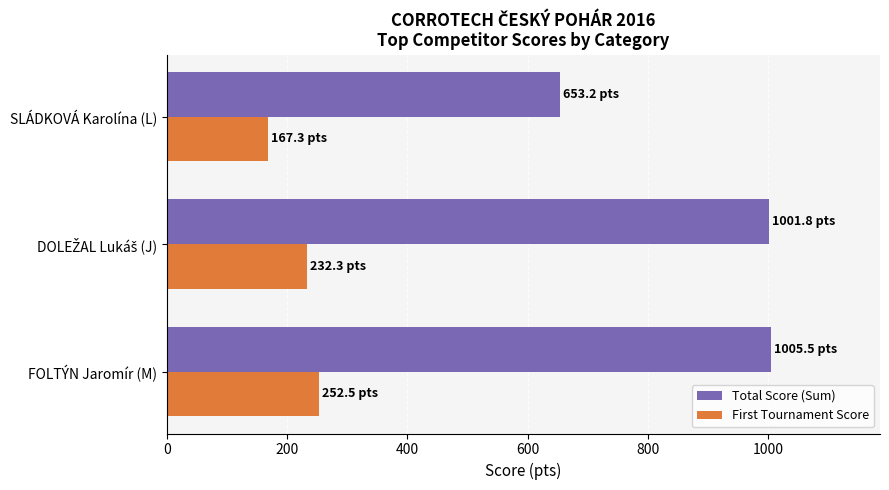

Which series has the largest total across all categories?

Total Score (Sum)